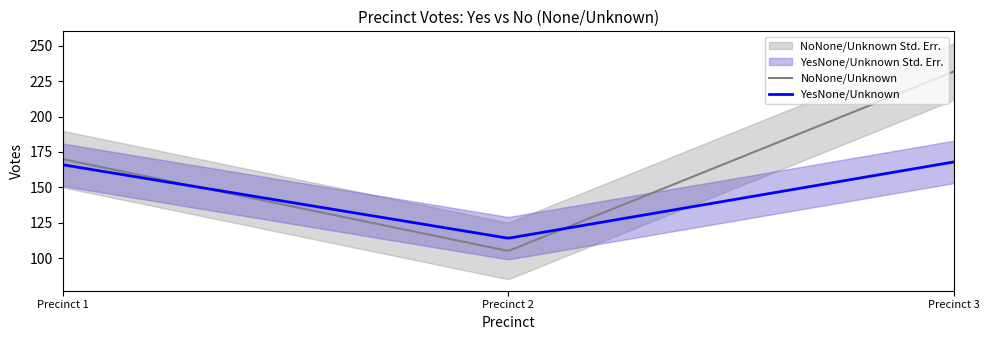

What is the sum of all YesNone/Unknown values?

42176.6